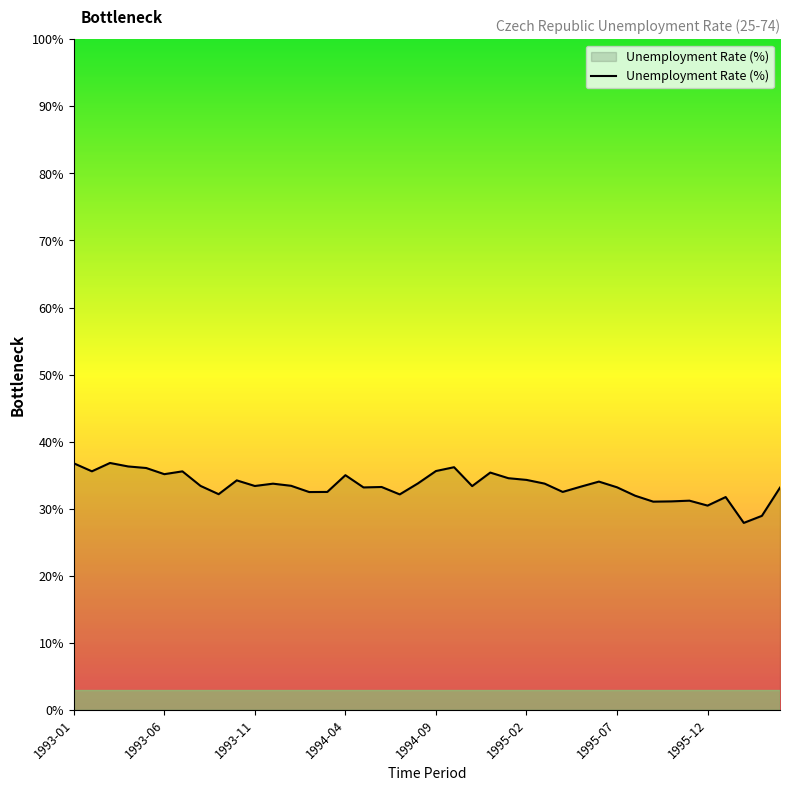

Rank the categories by value from lowest to highest.

1996-02, 1996-03, 1995-12, 1995-09, 1995-10, 1995-11, 1996-01, 1995-08, 1994-07, 1993-09, 1994-02, 1994-03, 1995-04, 1996-04, 1994-05, 1995-07, 1994-06, 1995-05, 1994-11, 1993-11, 1993-08, 1994-01, 1993-12, 1995-03, 1994-08, 1995-06, 1993-10, 1995-02, 1995-01, 1994-04, 1993-06, 1994-12, 1993-07, 1993-02, 1994-09, 1993-05, 1994-10, 1993-04, 1993-01, 1993-03